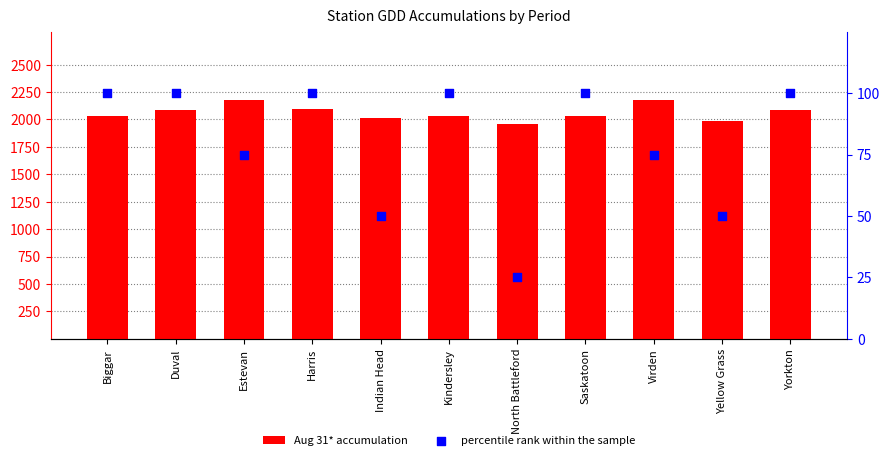

At how many categories does at least one series exceed 167?

11